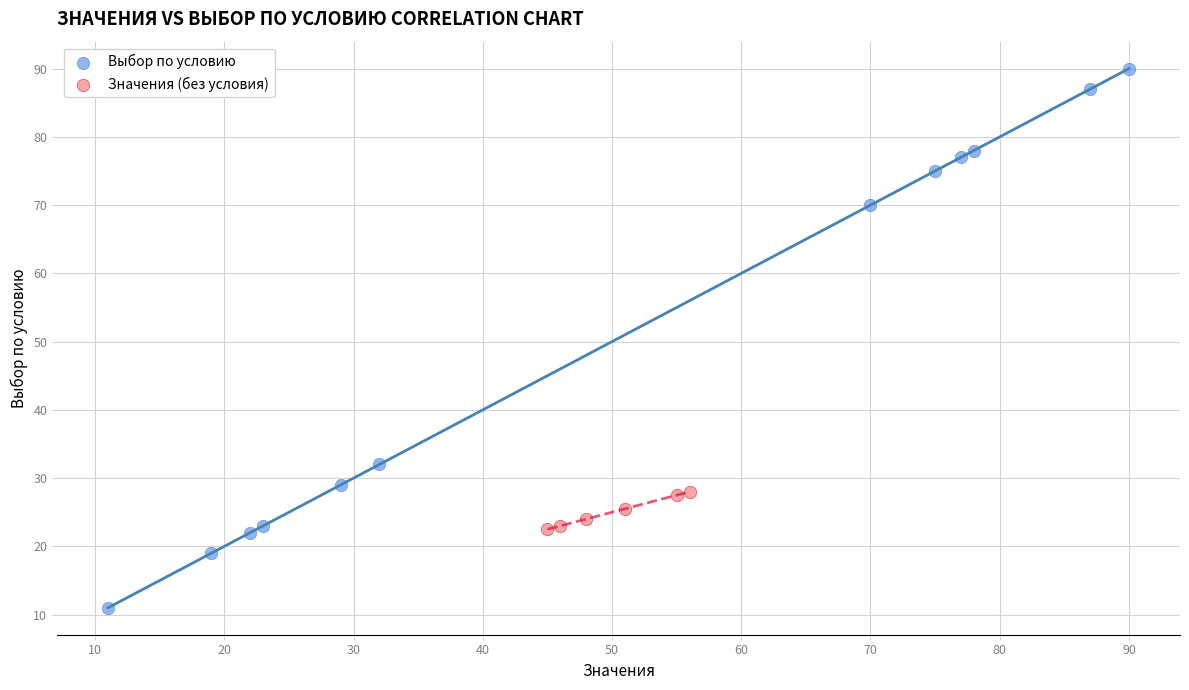

Which series contains the highest Y value?

Выбор по условию